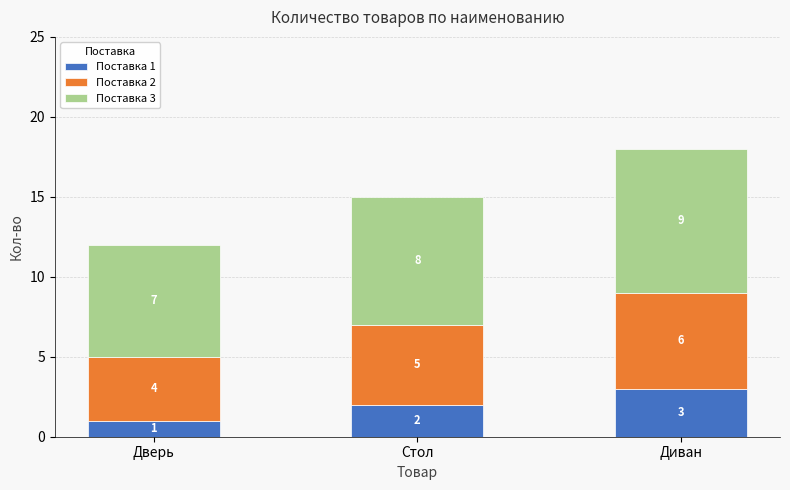

What is the highest value of the Поставка 1 series?

3